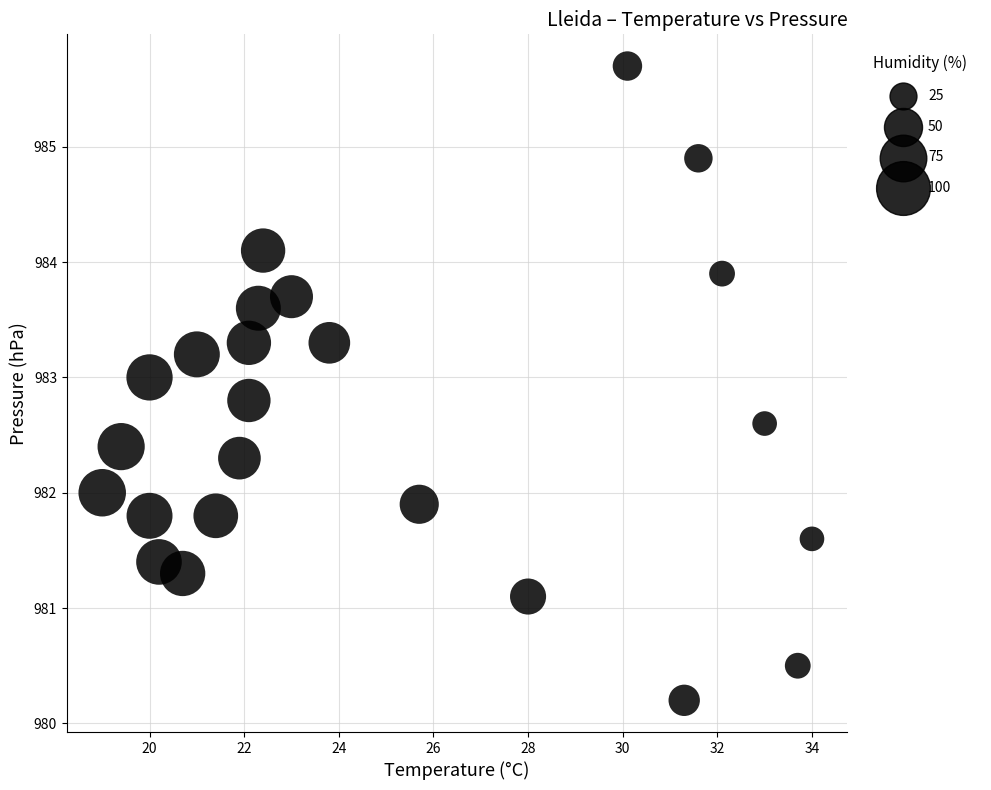

What is the range of Y values (max minus min)?

5.5